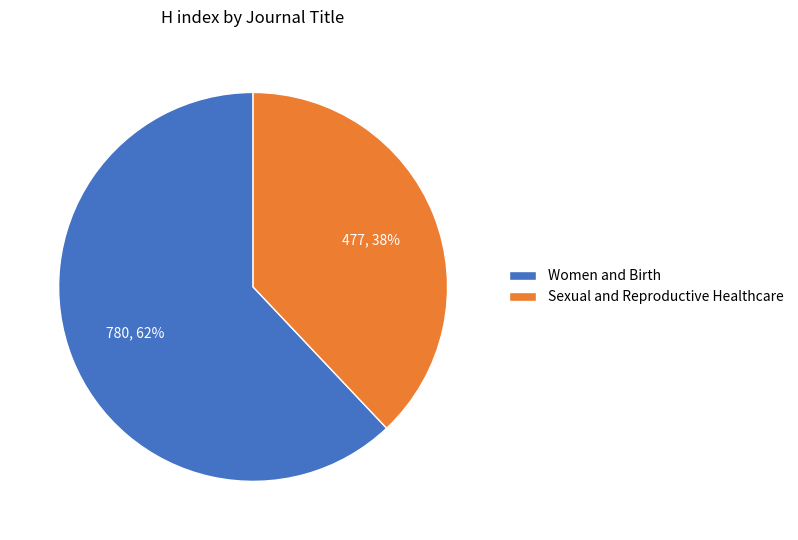

Which slice is the largest?

Women and Birth